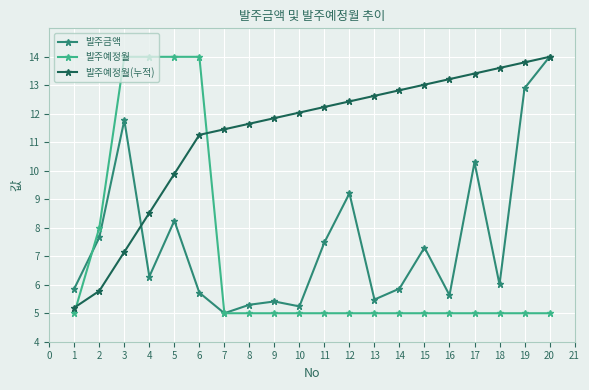

Between 6 and 8, which series saw the biggest shift?

발주예정월